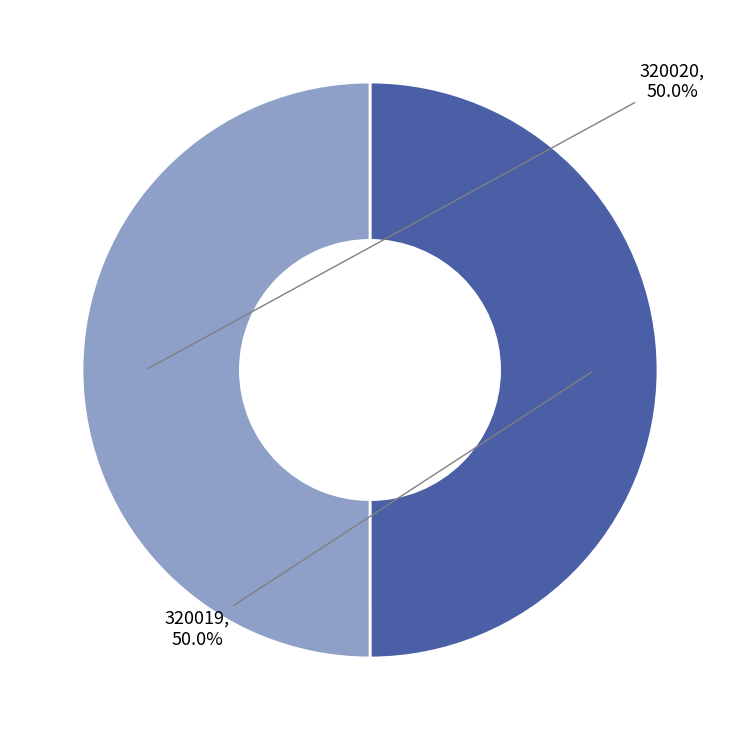

How many segments does this pie chart have?

2